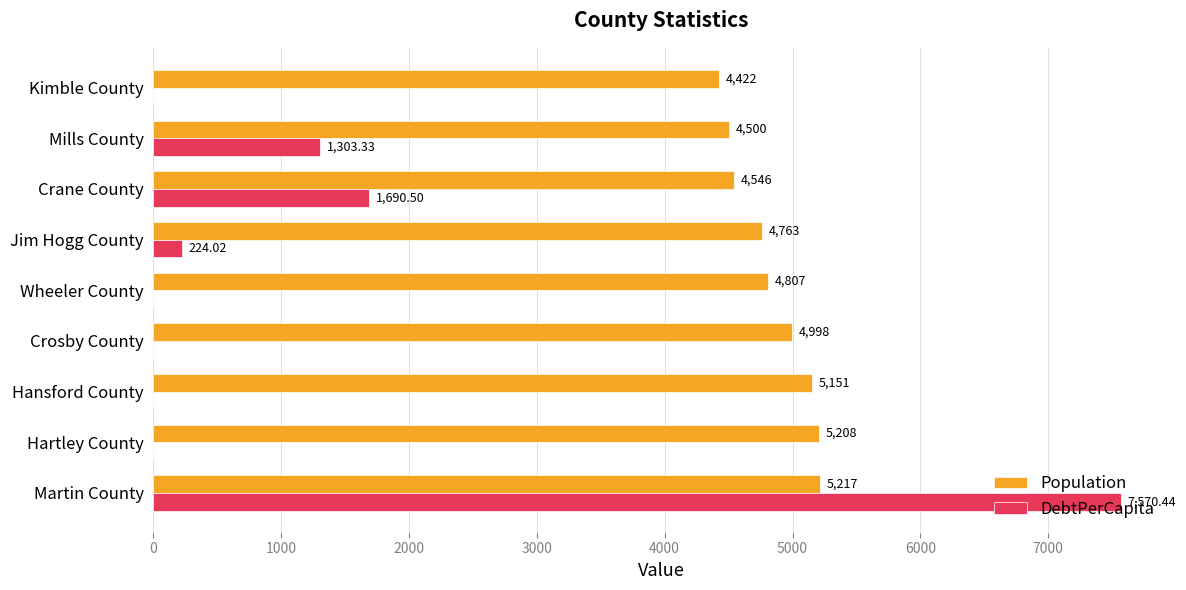

What is the sum of the Population values at Martin County and Wheeler County?

10024.0